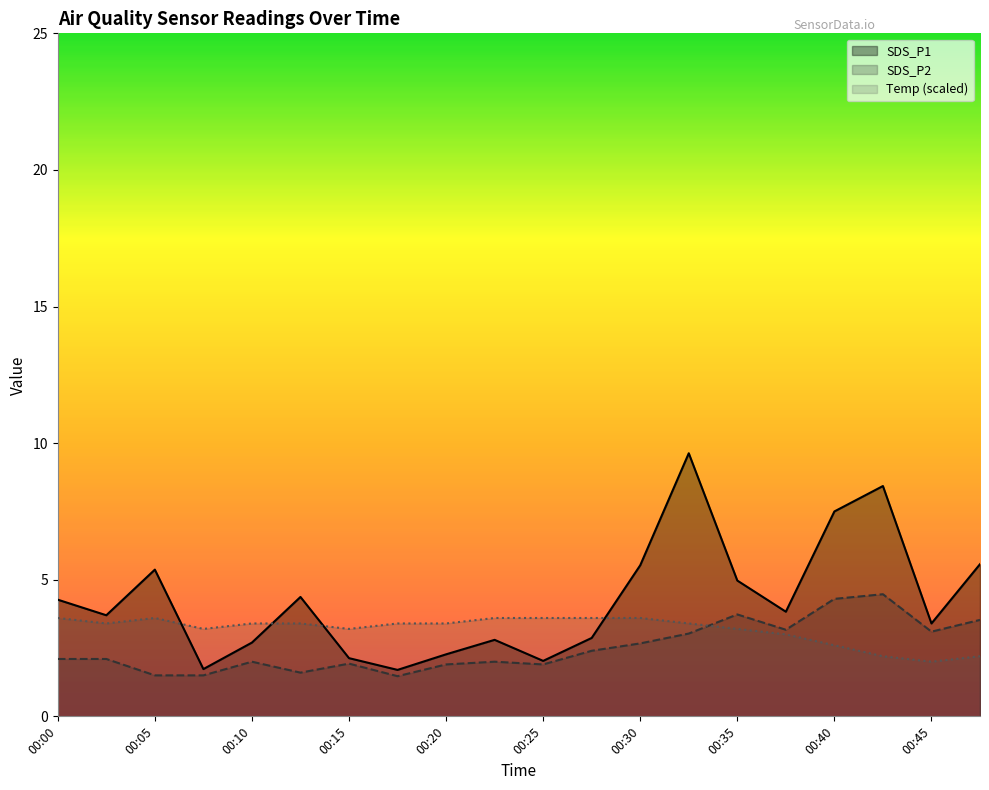

True or false: Temp has a value of 6.0 at 00:30.

False